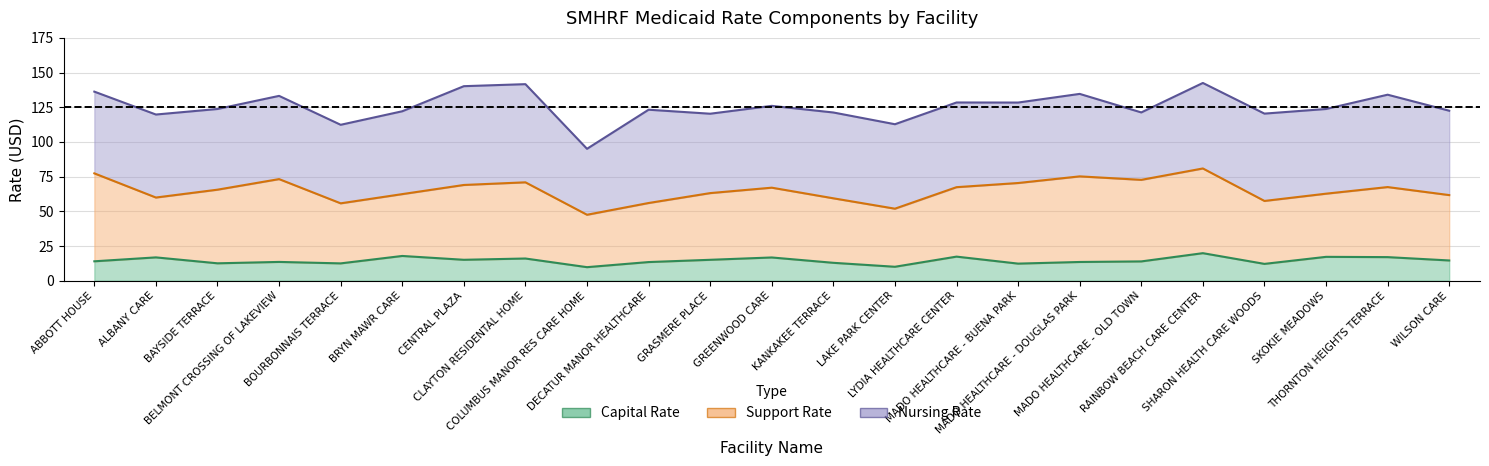

What is the sum of all Total Rate values?

2883.6